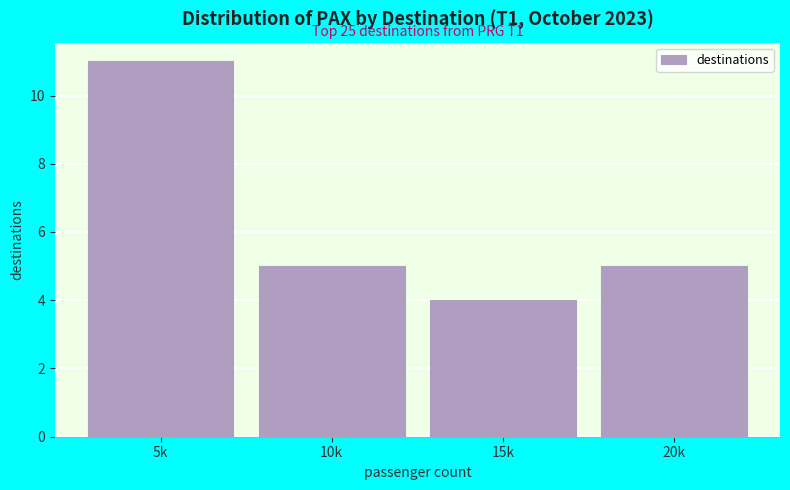

Reading left to right, transcribe all the data shown in this chart.

11	5	4	5